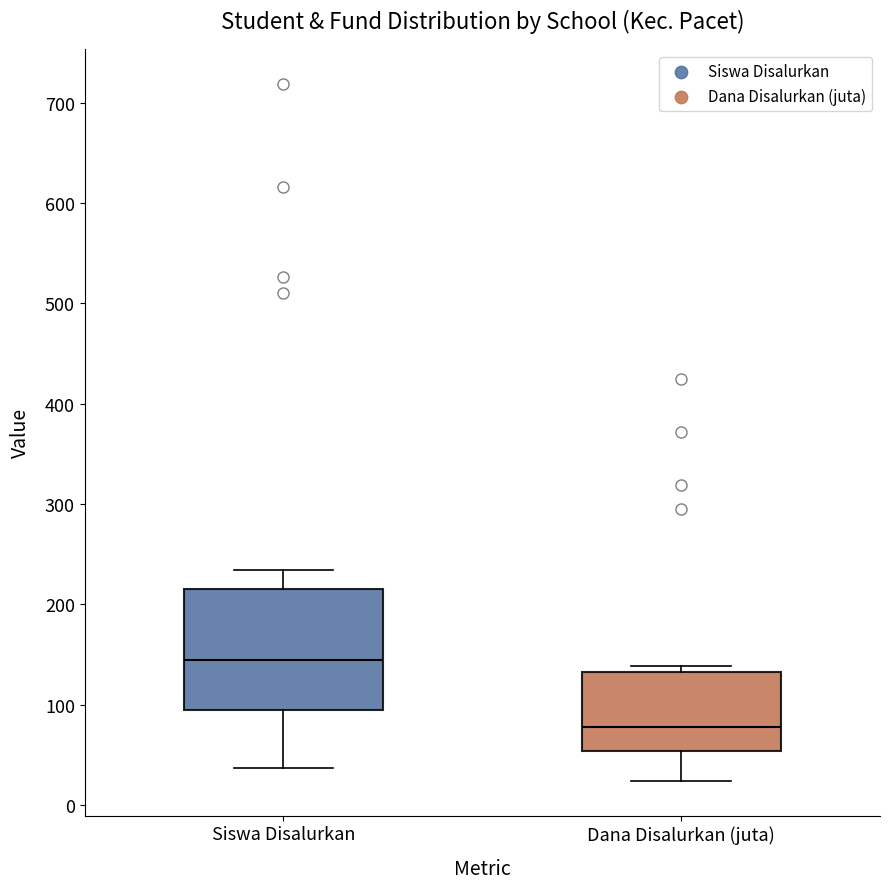

Reading left to right, transcribe this box plot: for each box, give where its median line is, the range the box spans, and where its two whiskers end, as read against the y-axis. The values are not printed on the chart, so give them approximately, as read against the axis.

Siswa Disalurkan: median 140, box 100 to 220, whiskers 40 to 230
Dana Disalurkan (juta): median 80, box 50 to 130, whiskers 20 to 140